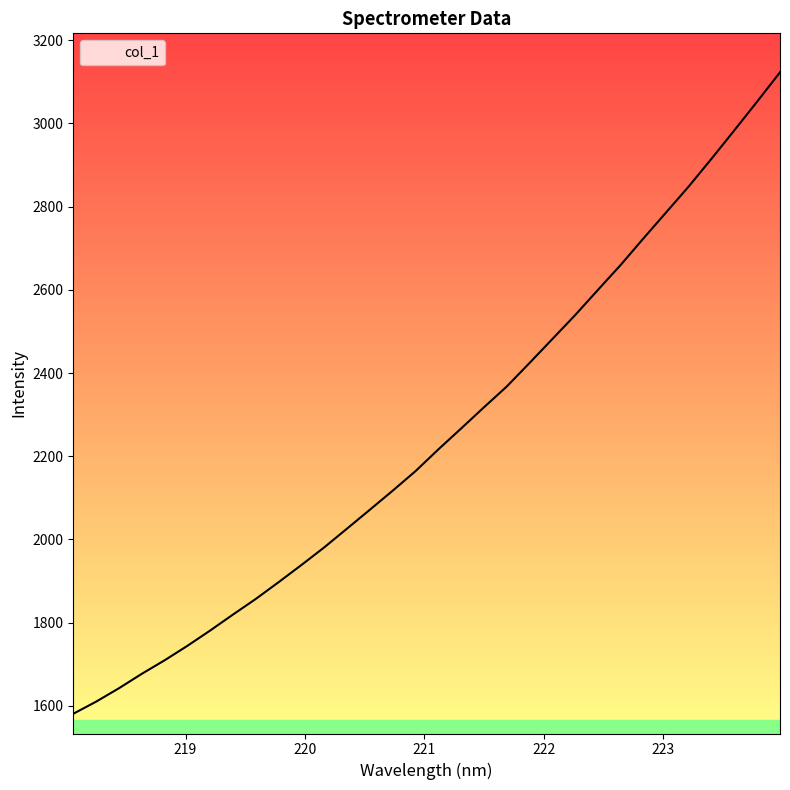

True or false: the data has more than 2 interior local peaks.

False